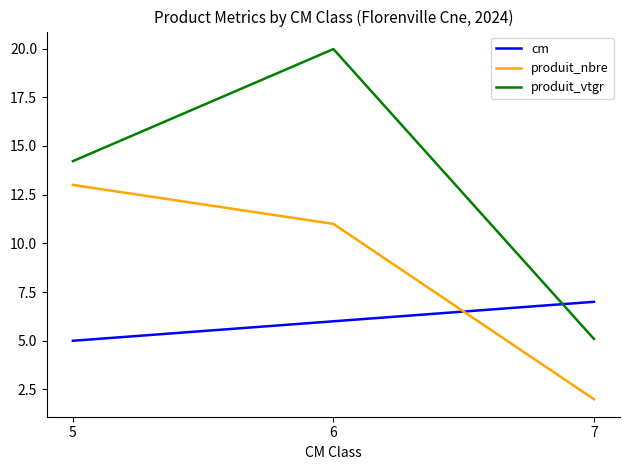

Where does the produit_vtgr series first go above 14?

5